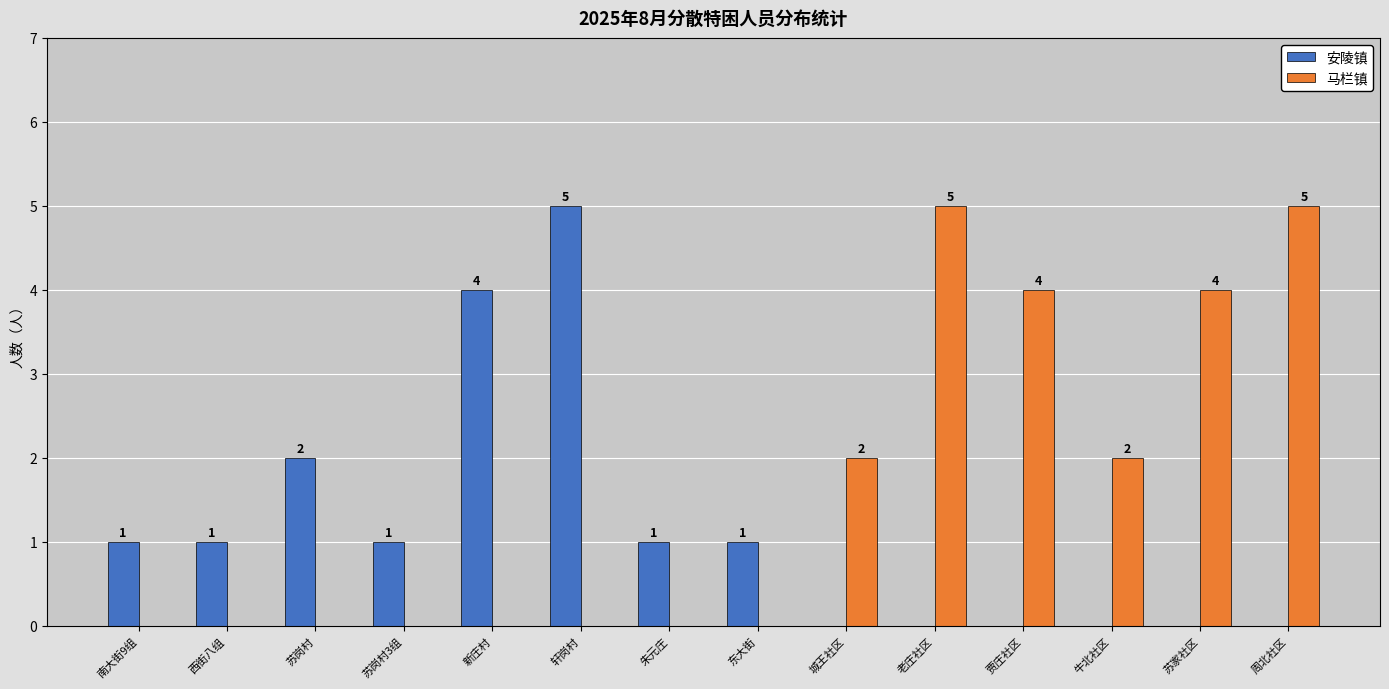

Are the bars horizontal?

No